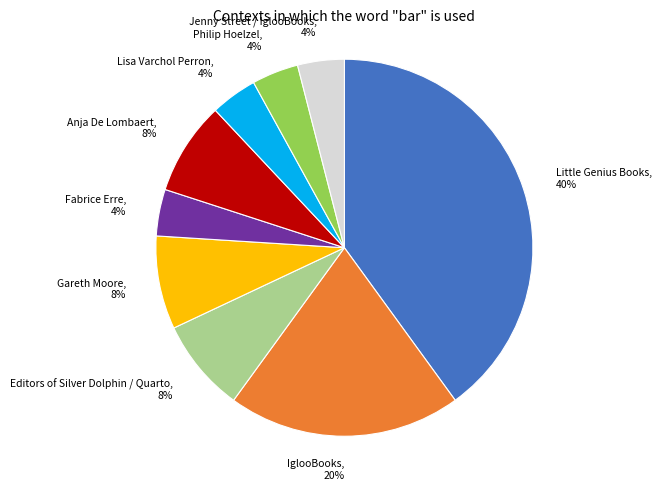

Count the number of slices in the pie.

9